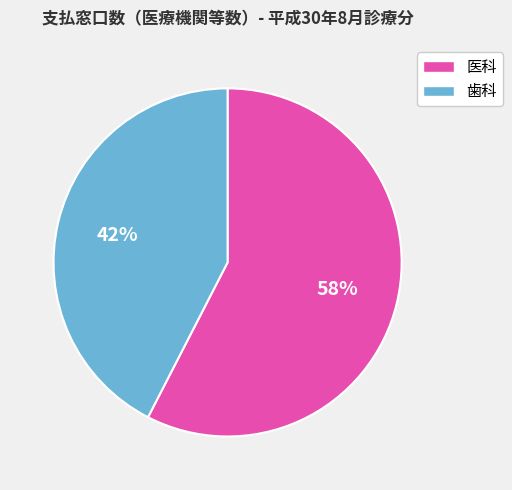

Which category has the biggest portion of the pie?

医科